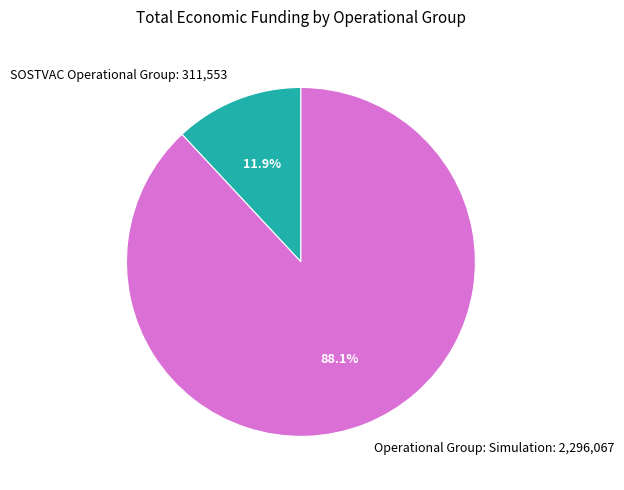

Which has a higher value, SOSTVAC Operational Group or Operational Group: Simulation?

Operational Group: Simulation